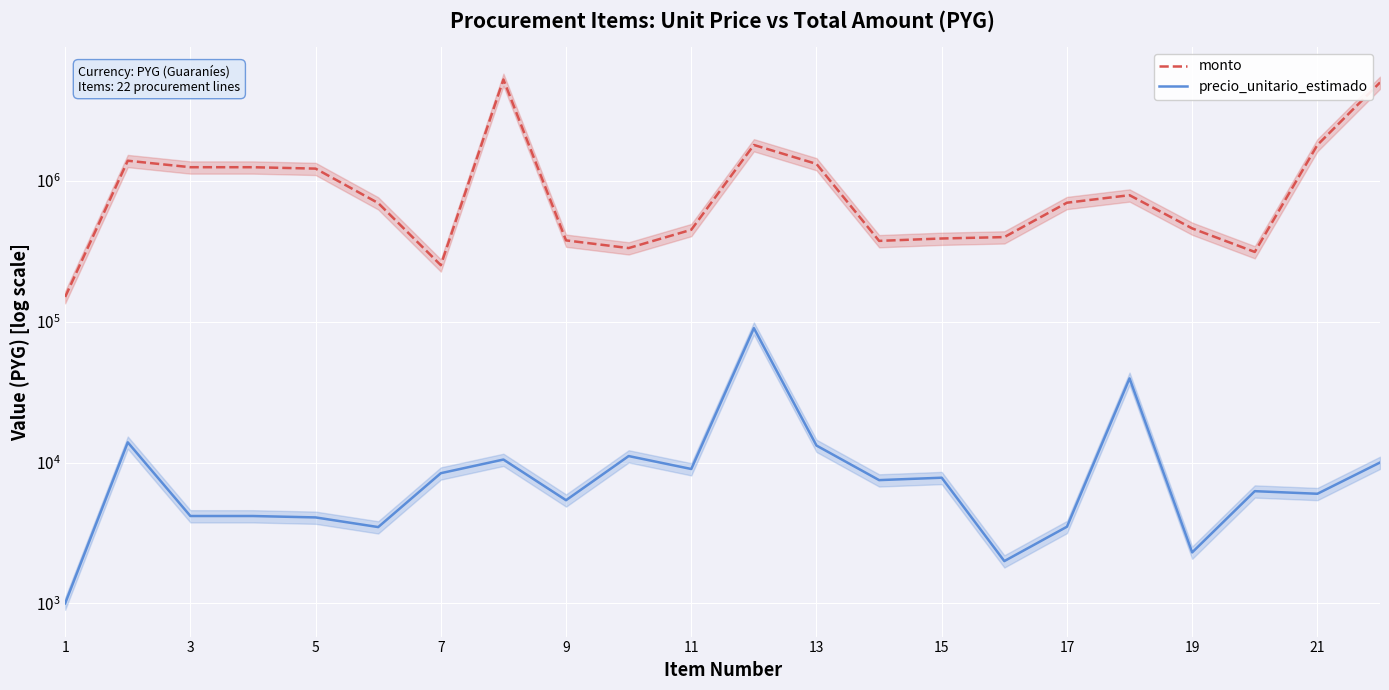

In monto, how many points are lower than both neighbors (excluding endpoints)?

4